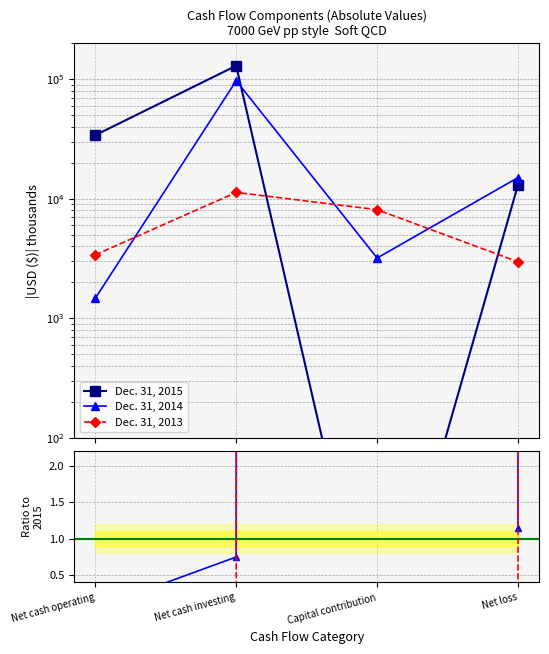

Where does the Dec. 31, 2015 series first go above 34108?

Net cash investing